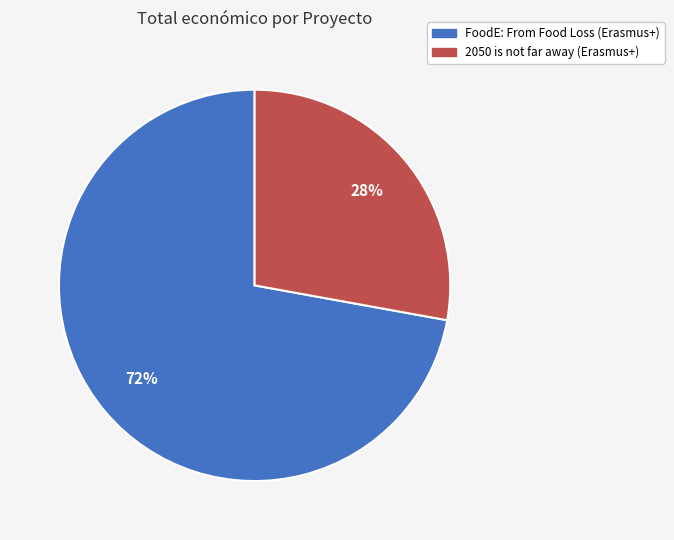

What percentage is the FoodE: From Food Loss (Erasmus+) slice, to the nearest percent?

72%